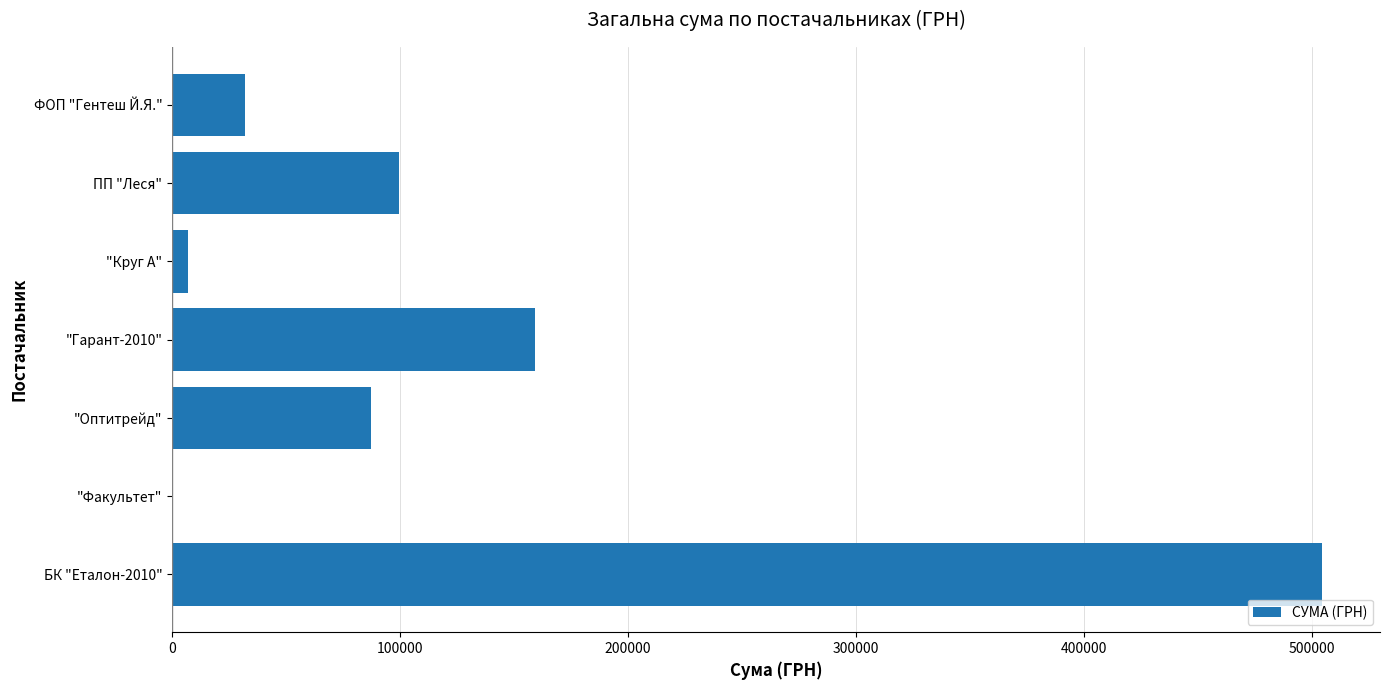

At which label is the value closest to 252505?

"Гарант-2010"